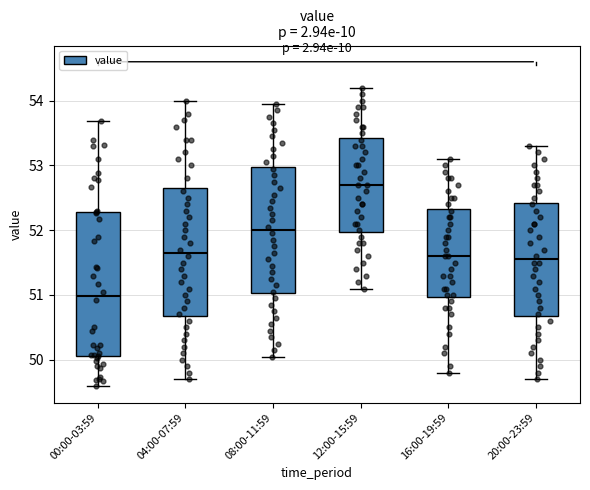

Reading left to right, read every box against the y-axis: the position of its median line, the range the box covers, and the ends of its whiskers. The values are not printed on the chart, so give them approximately, as read against the axis.

00:00-03:59: median 51.0, box 50.1 to 52.3, whiskers 49.6 to 53.7
04:00-07:59: median 51.7, box 50.7 to 52.7, whiskers 49.7 to 54.0
08:00-11:59: median 52.0, box 51.0 to 53.0, whiskers 50.1 to 54.0
12:00-15:59: median 52.7, box 52.0 to 53.4, whiskers 51.1 to 54.2
16:00-19:59: median 51.6, box 51.0 to 52.3, whiskers 49.8 to 53.1
20:00-23:59: median 51.6, box 50.7 to 52.4, whiskers 49.7 to 53.3